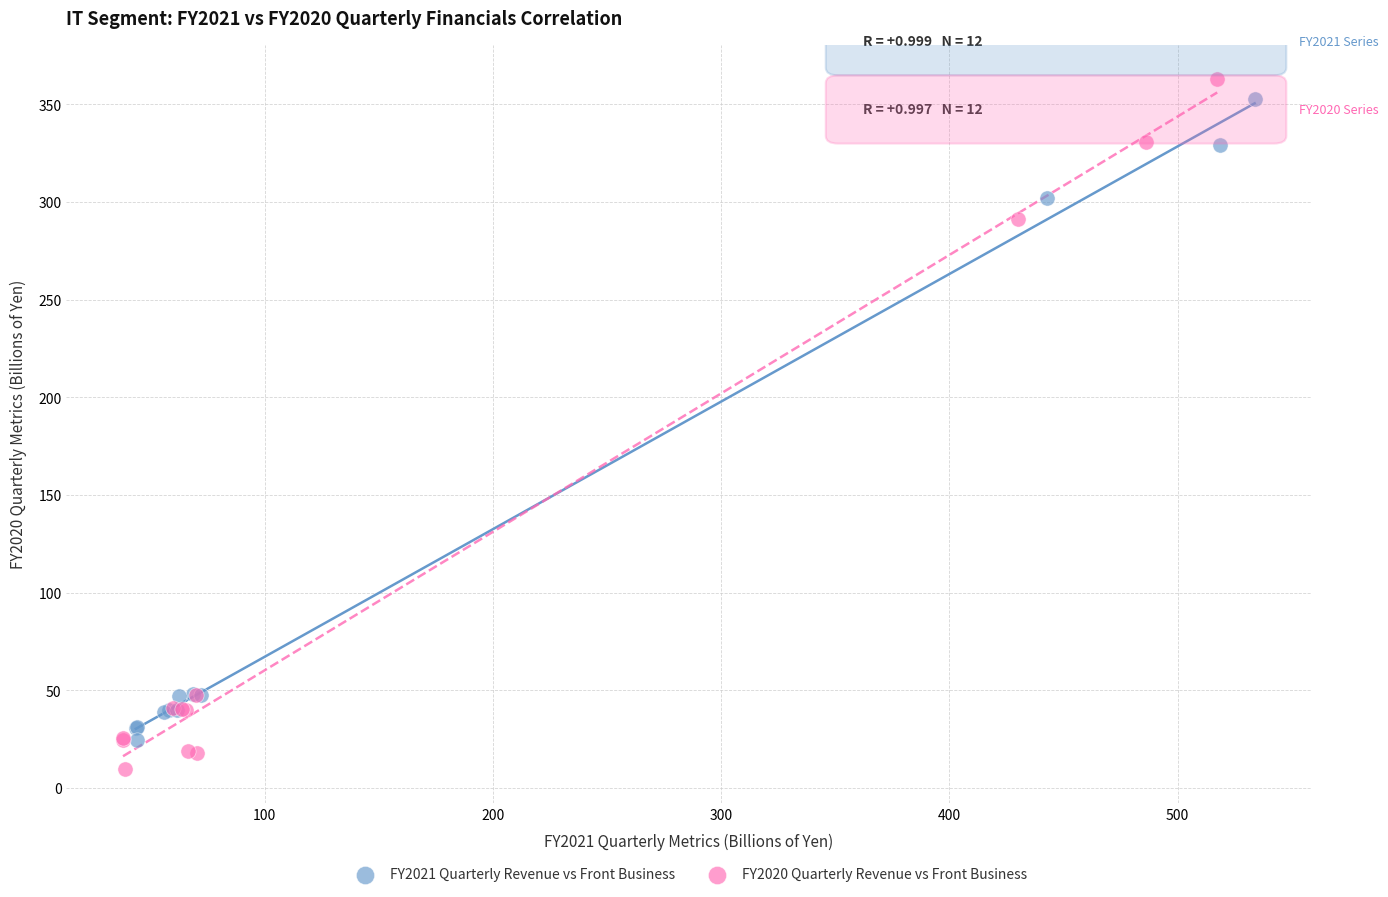

What are all the series names shown in the legend?

FY2021 Quarterly Revenue vs Front Business, FY2020 Quarterly Revenue vs Front Business